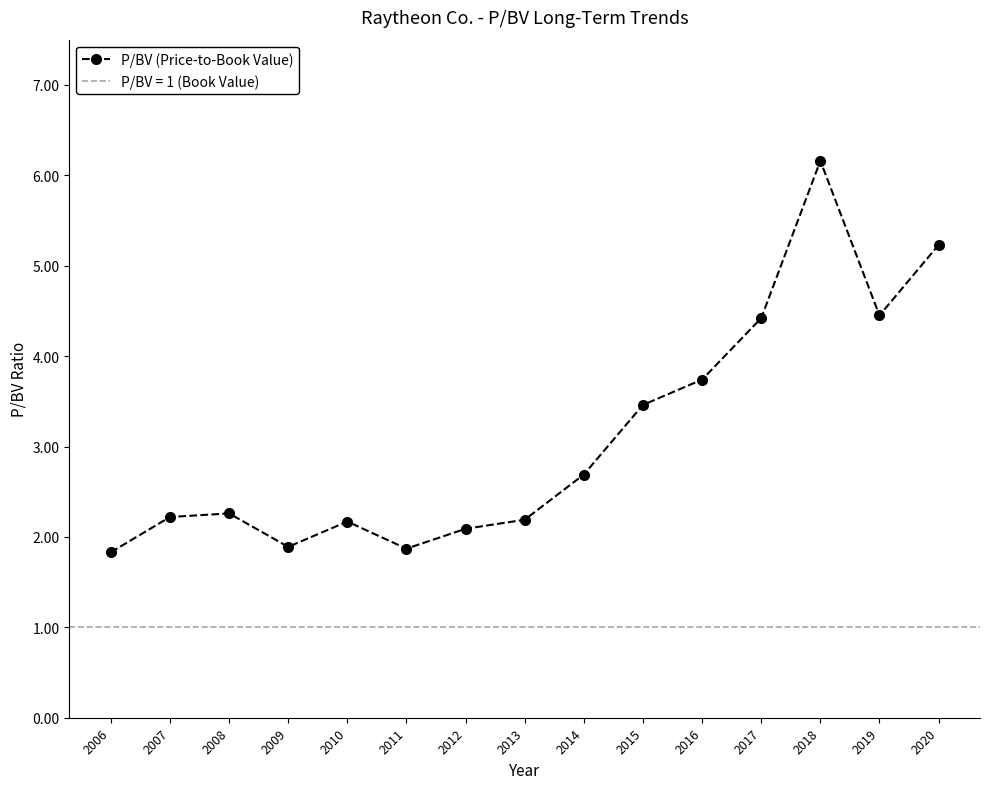

What is the sum of the values at 2008 and 2016?

6.0